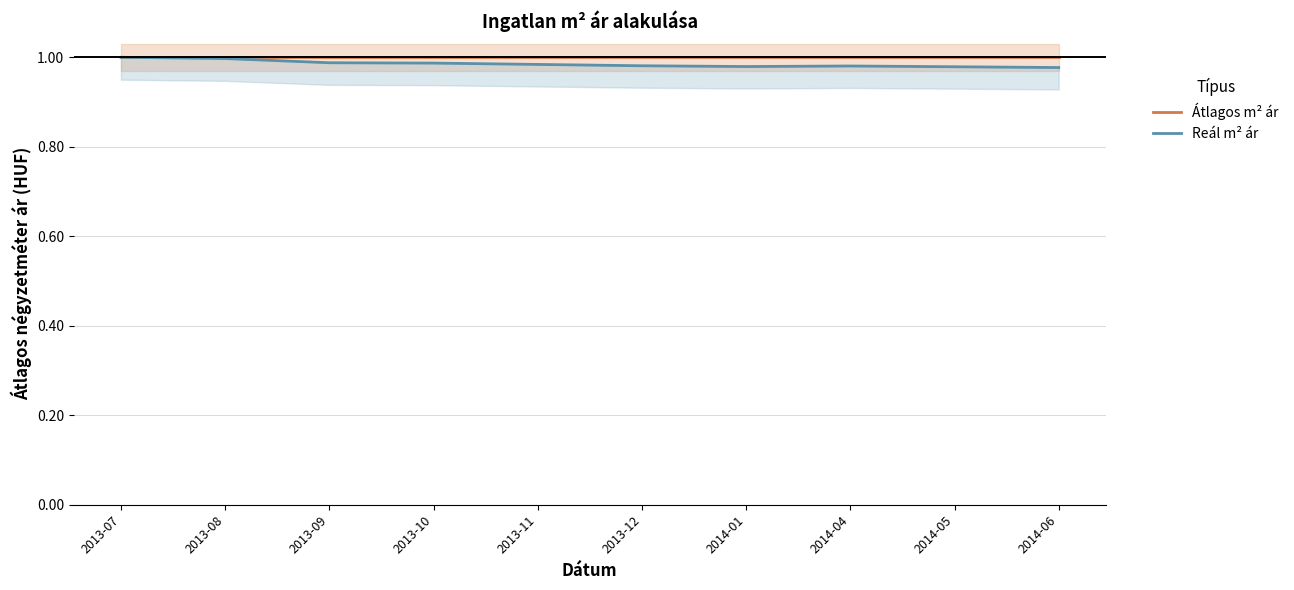

What is the smallest value displayed?

1.0